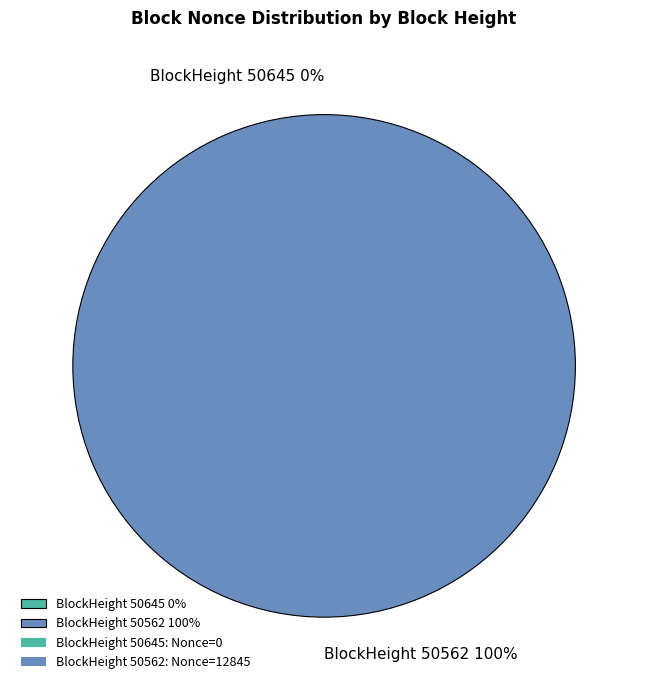

What is the change in value from 50645 to 50562?

+12845